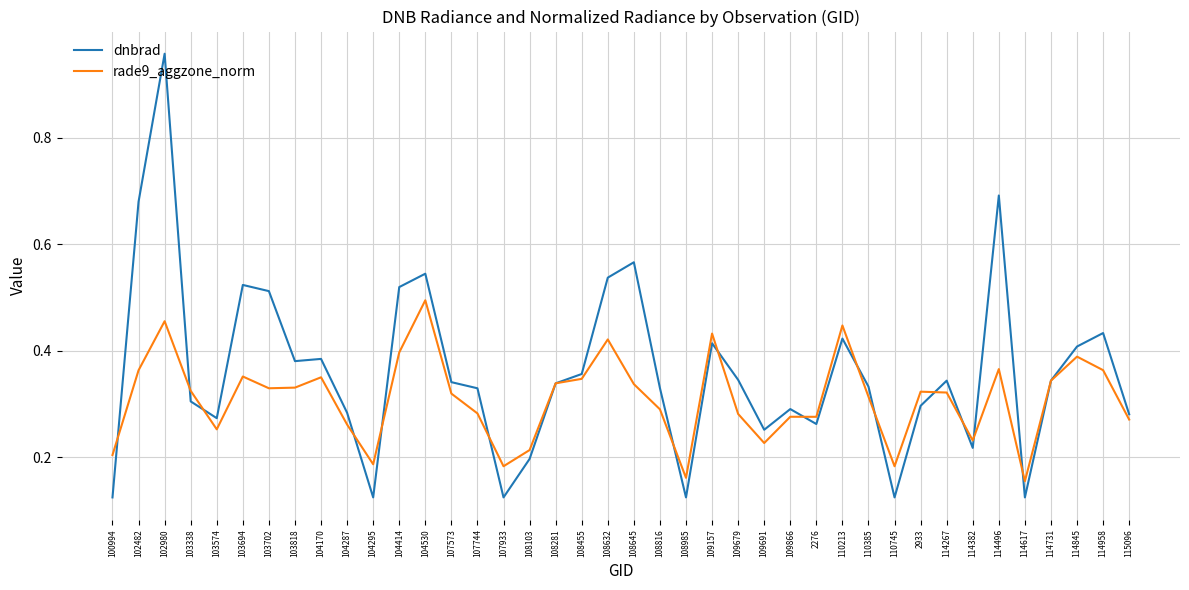

What are all the series names shown in the legend?

dnbrad, rade9_aggzone_norm